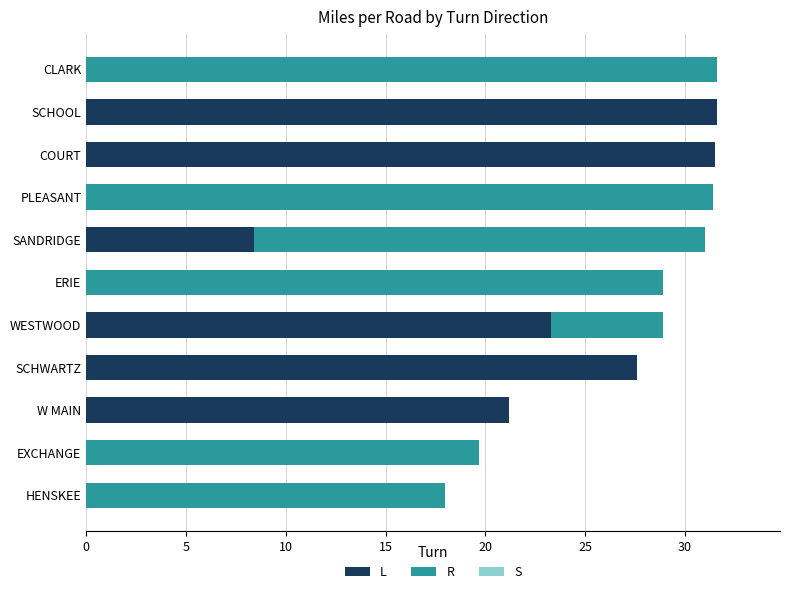

Is it true that L equals 21.0 at SCHOOL?

False